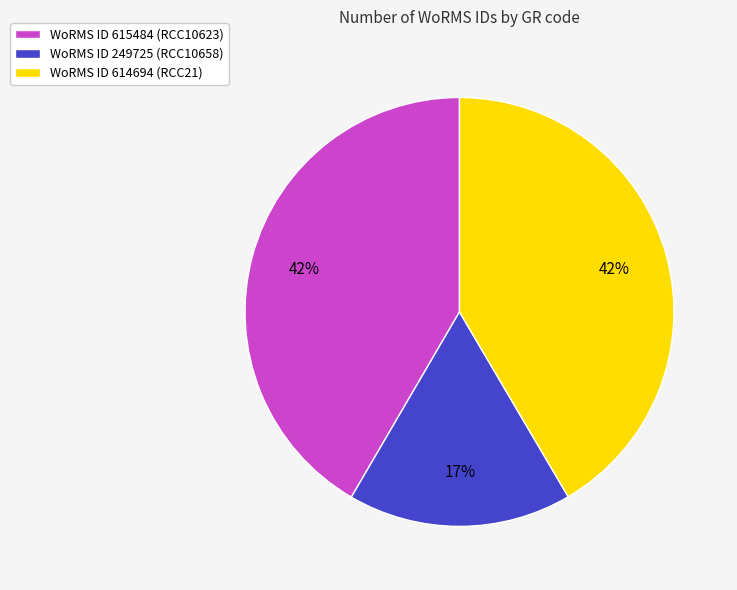

True or false: WoRMS ID 249725 (RCC10658) accounts for 17% of the total.

True